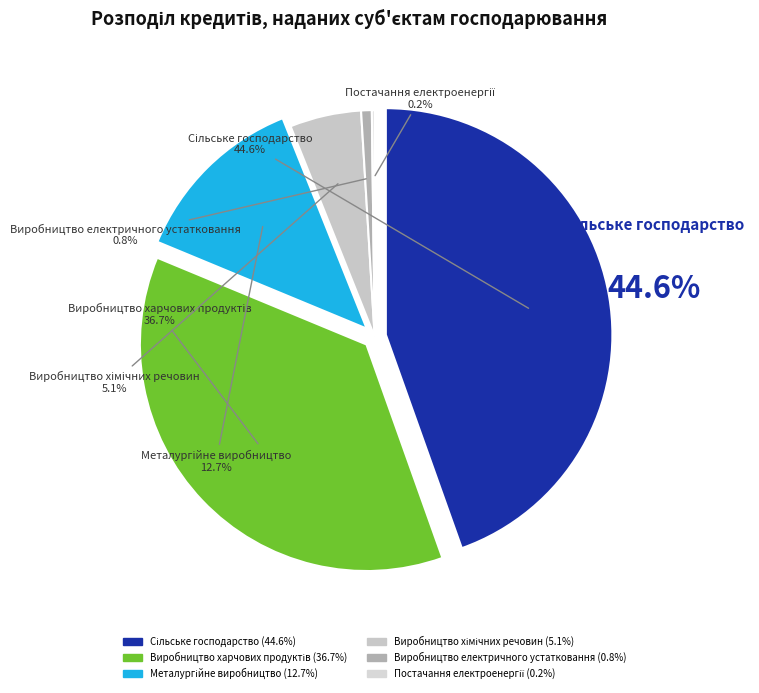

To the nearest percent, what is the difference between the Виробництво електричного устатковання and Сільське господарство slice percentages?

44%